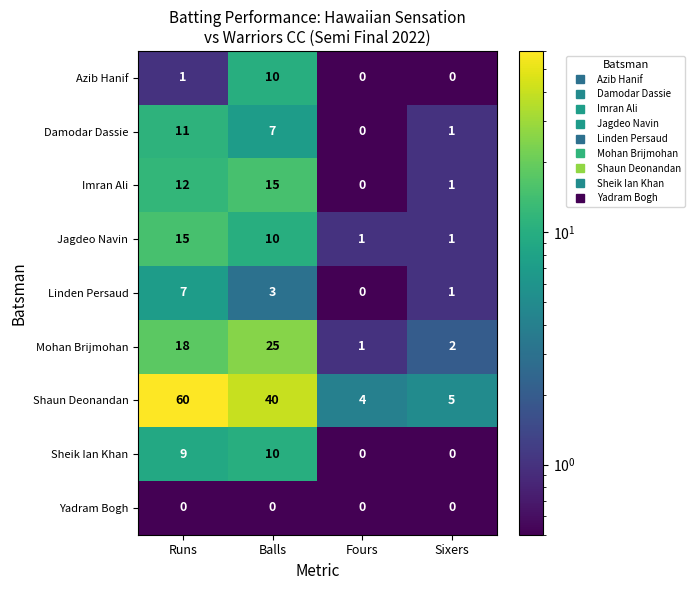

Is it true that Damodar Dassie equals -6 at Fours?

False